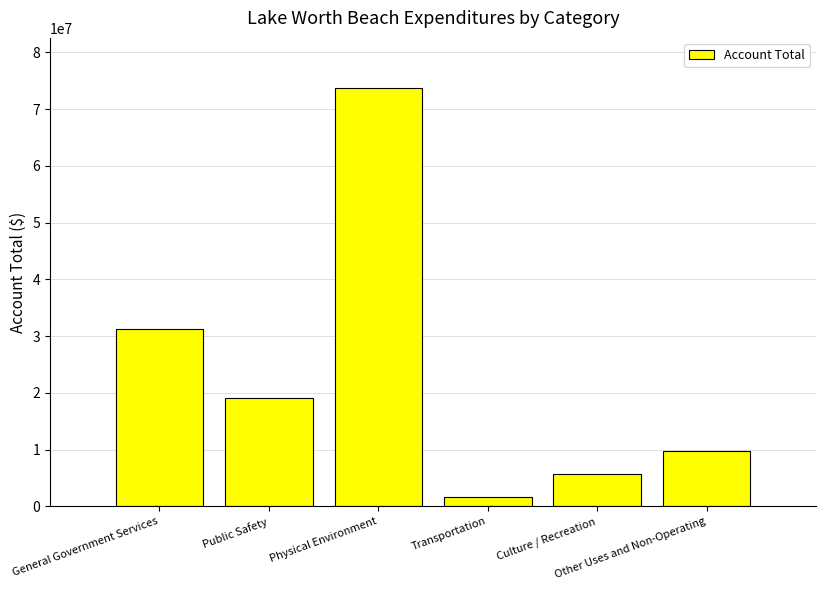

How many series are shown in this chart?

1